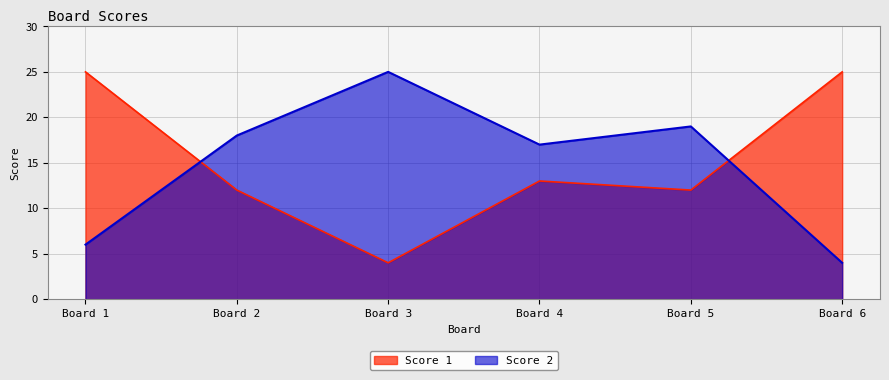

What is the difference between the maximum and second lowest values in the Score 2 series?

19